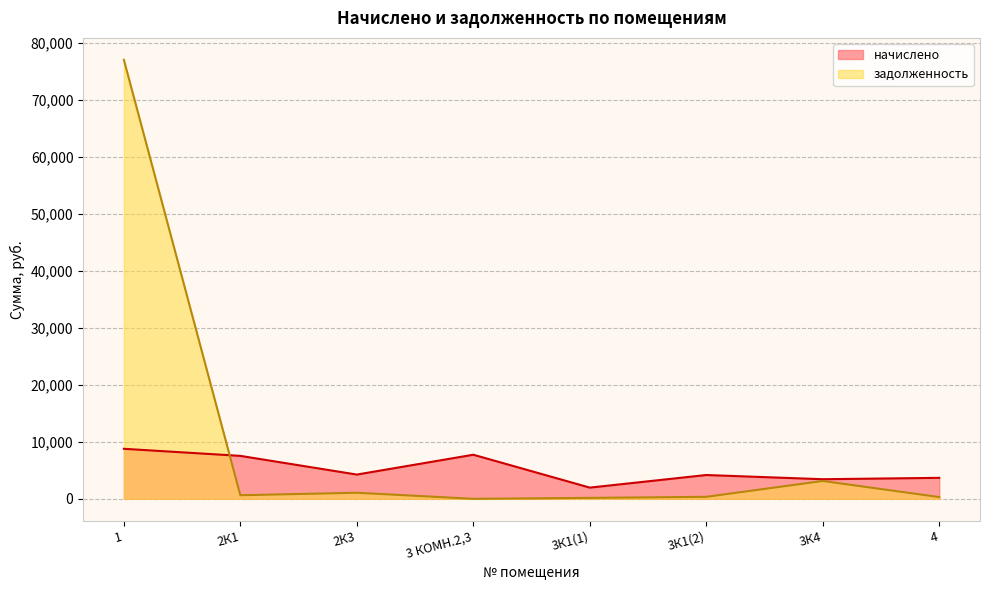

Which series has the widest spread of values?

задолженность